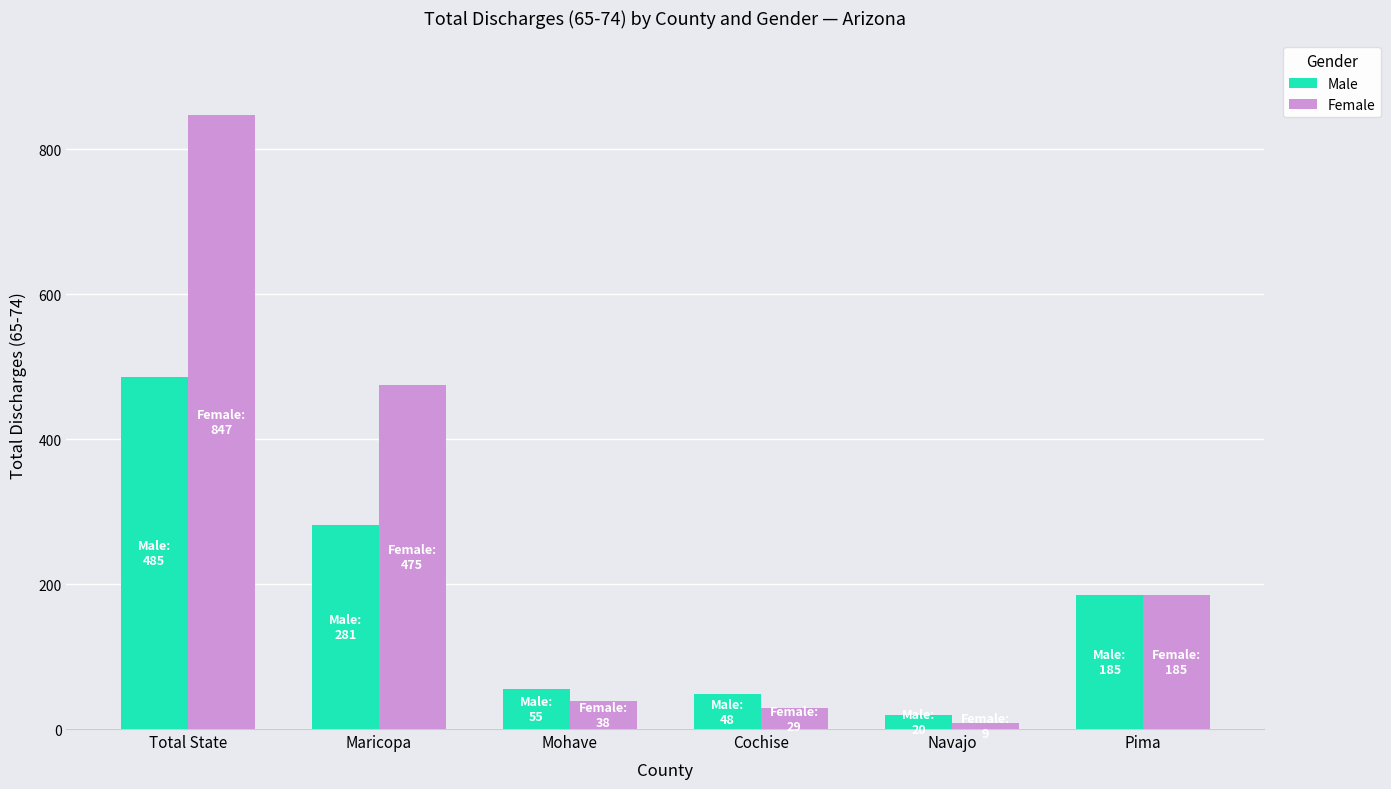

What are all the series names shown in the legend?

Male, Female